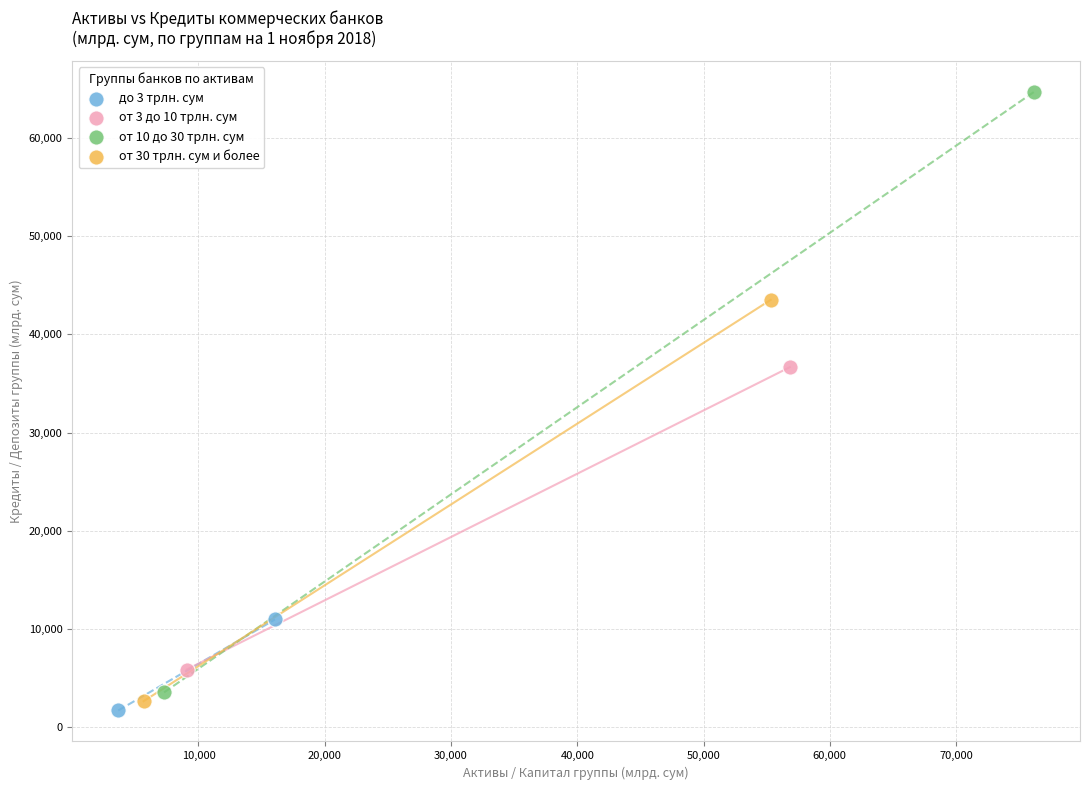

Which series reaches the minimum Y coordinate?

до 3 трлн. сум